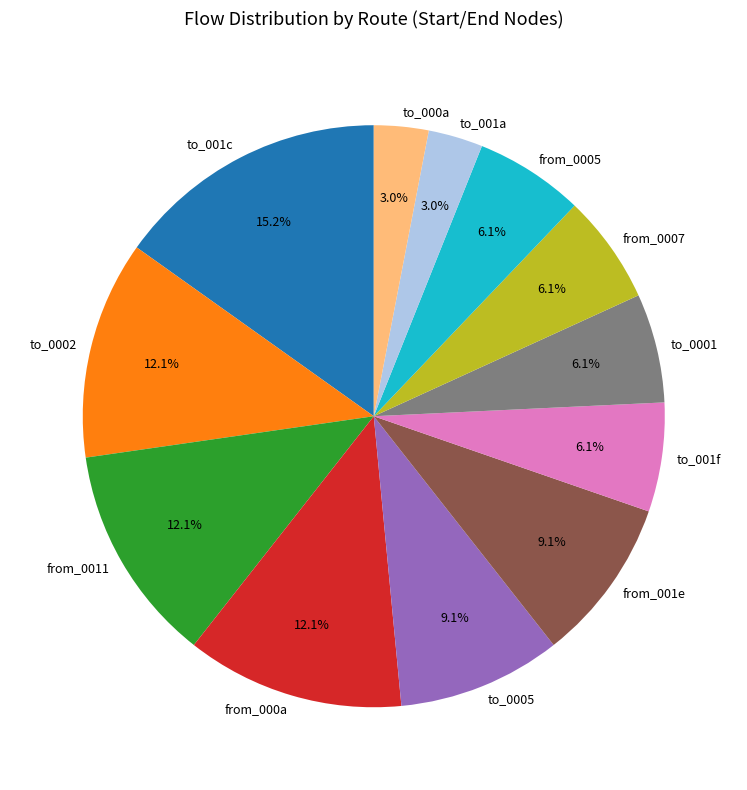

How much of the chart is everything except to_0002?

87.9%